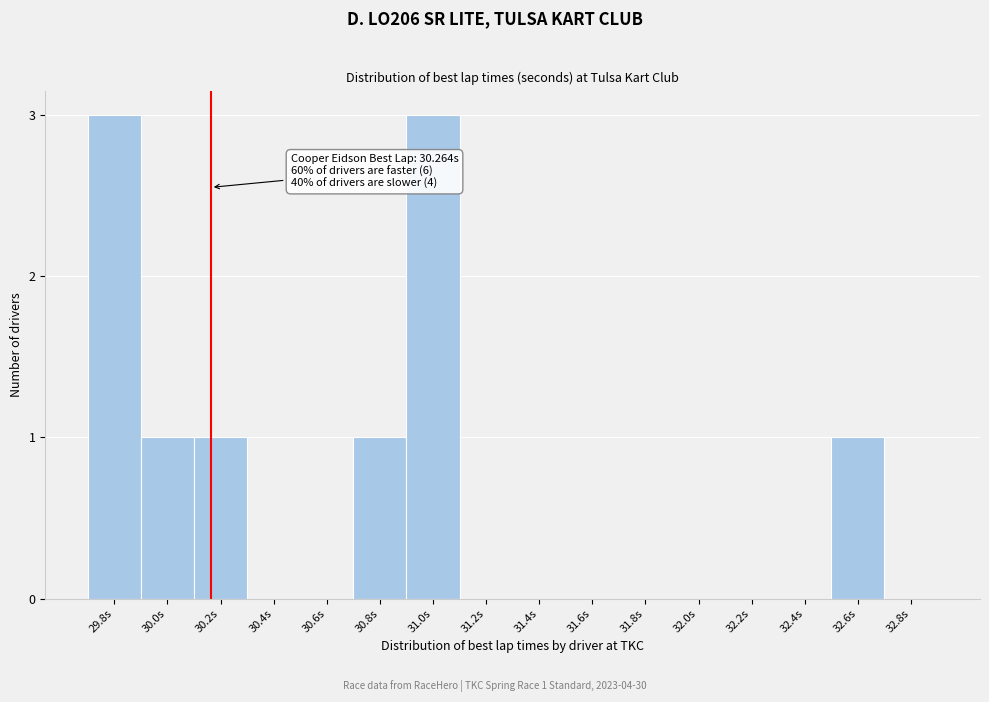

Reading left to right, transcribe all the data shown in this chart.

29.8s=3	30.0s=1	30.2s=1	30.4s=0	30.6s=0	30.8s=1	31.0s=3	31.2s=0	31.4s=0	31.6s=0	31.8s=0	32.0s=0	32.2s=0	32.4s=0	32.6s=1	32.8s=0